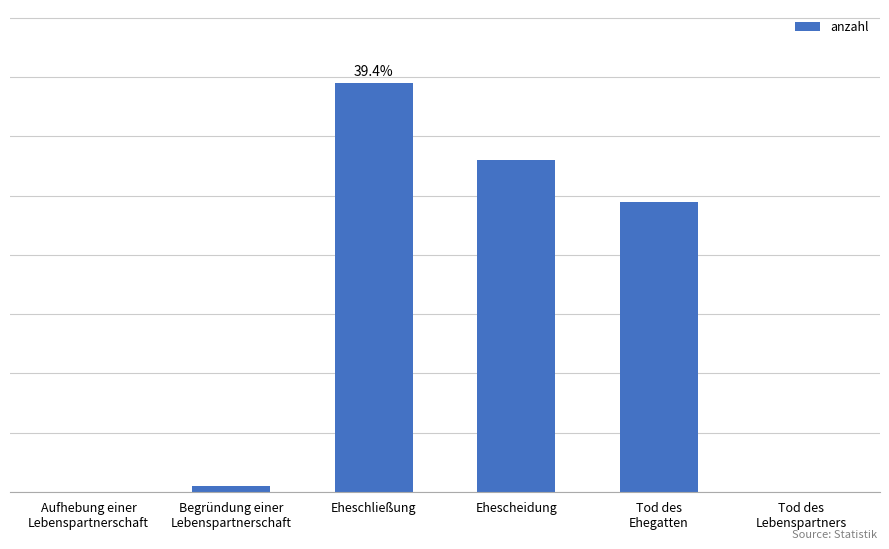

What is the sum of the values at Eheschließung and Begründung einer
Lebenspartnerschaft?

70